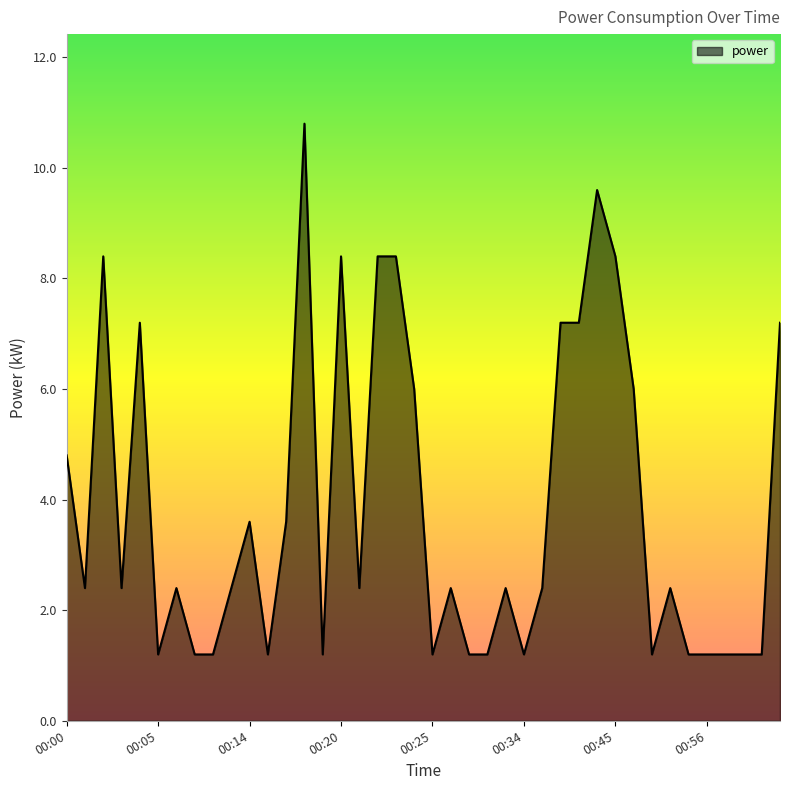

How many series are shown in this chart?

1